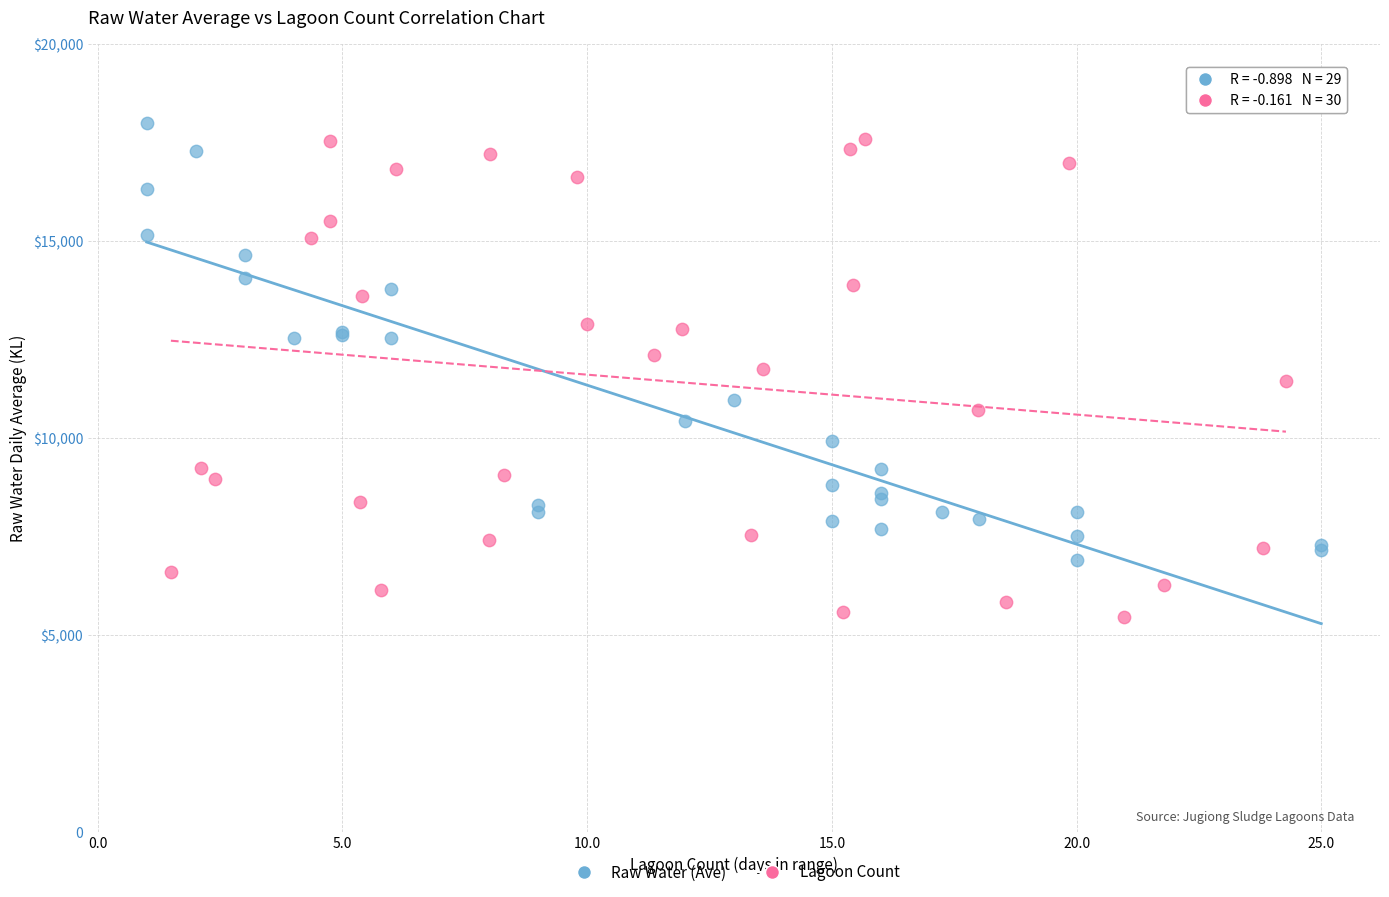

What are all the series names shown in the legend?

Raw Water (Ave), Lagoon Count